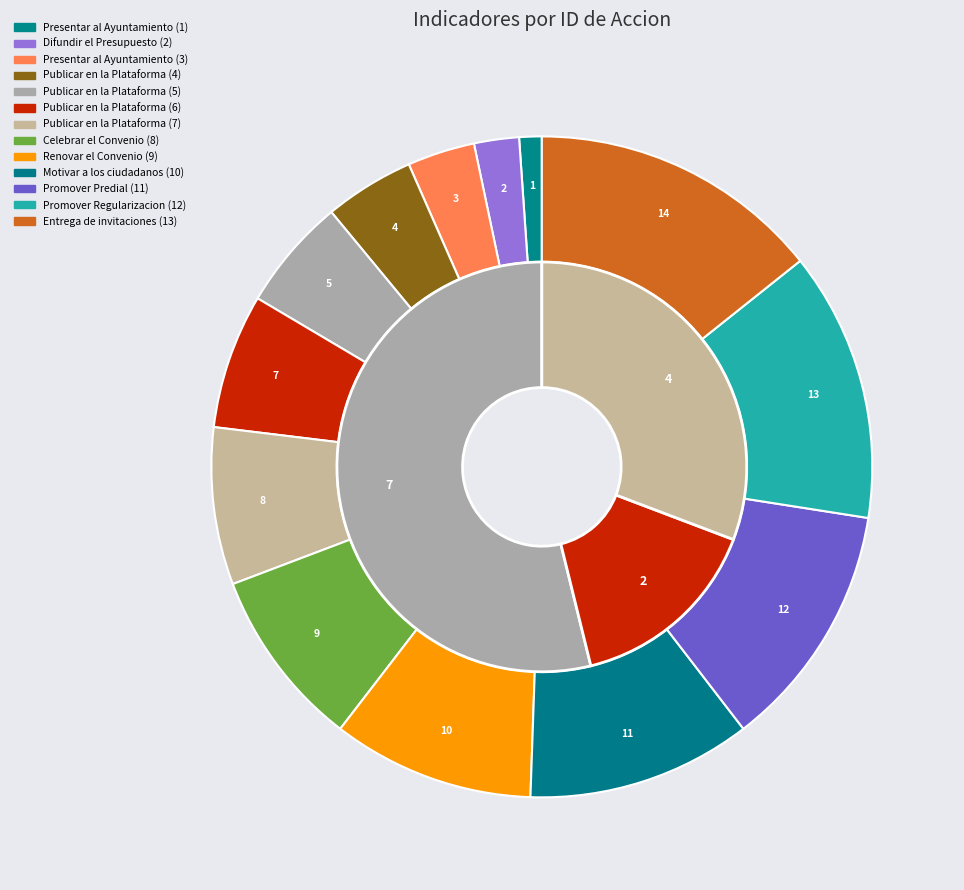

Rank the categories by value from lowest to highest.

Presentar al Ayuntamiento (1), Difundir el Presupuesto (2), Presentar al Ayuntamiento (3), Publicar en la Plataforma (4), Publicar en la Plataforma (5), Publicar en la Plataforma (6), Publicar en la Plataforma (7), Celebrar el Convenio (8), Renovar el Convenio (9), Motivar a los ciudadanos (10), Promover Predial (11), Promover Regularizacion (12), Entrega de invitaciones (13)